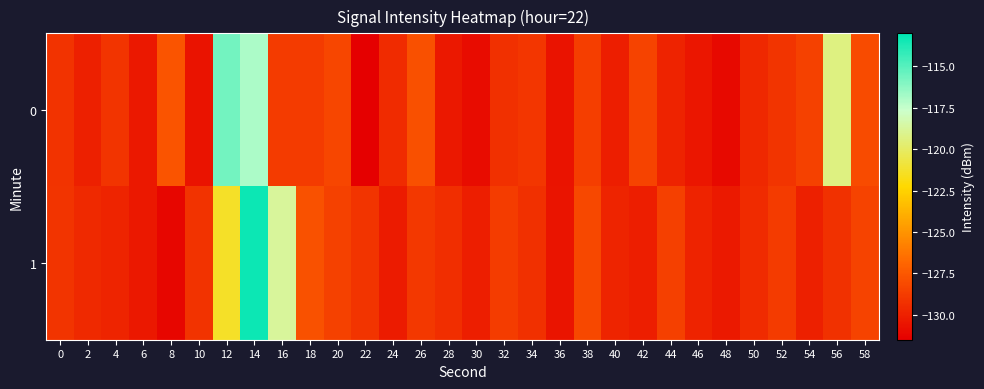

List the series in order of their peak value, highest first.

1, 0